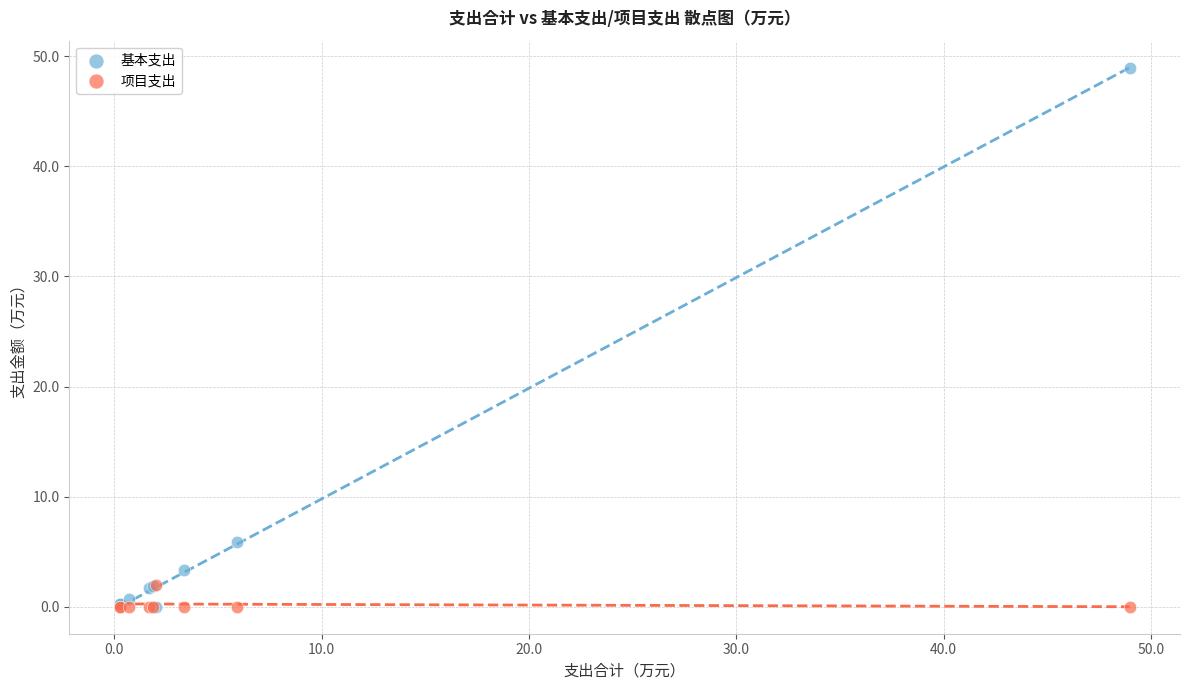

Which series has the widest spread of Y values?

基本支出